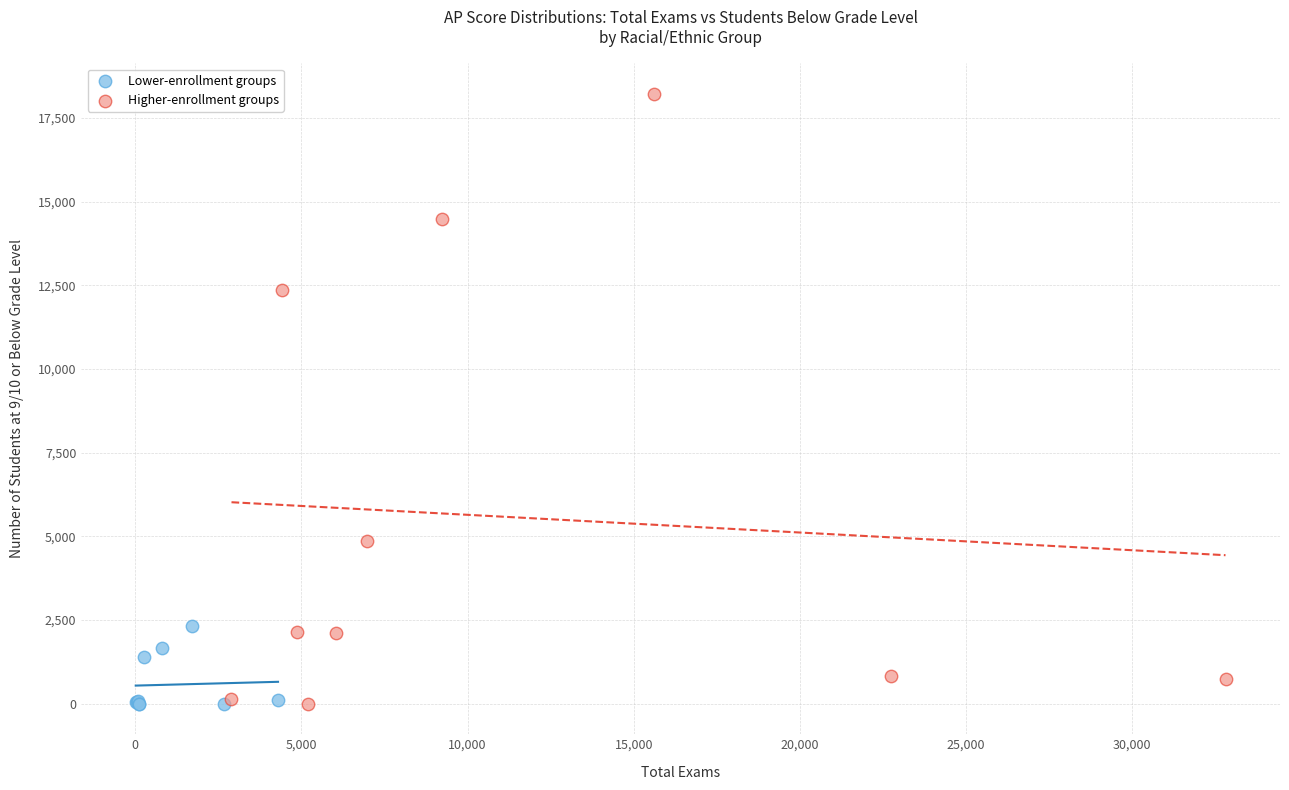

Which series contains the highest Y value?

Higher-enrollment groups